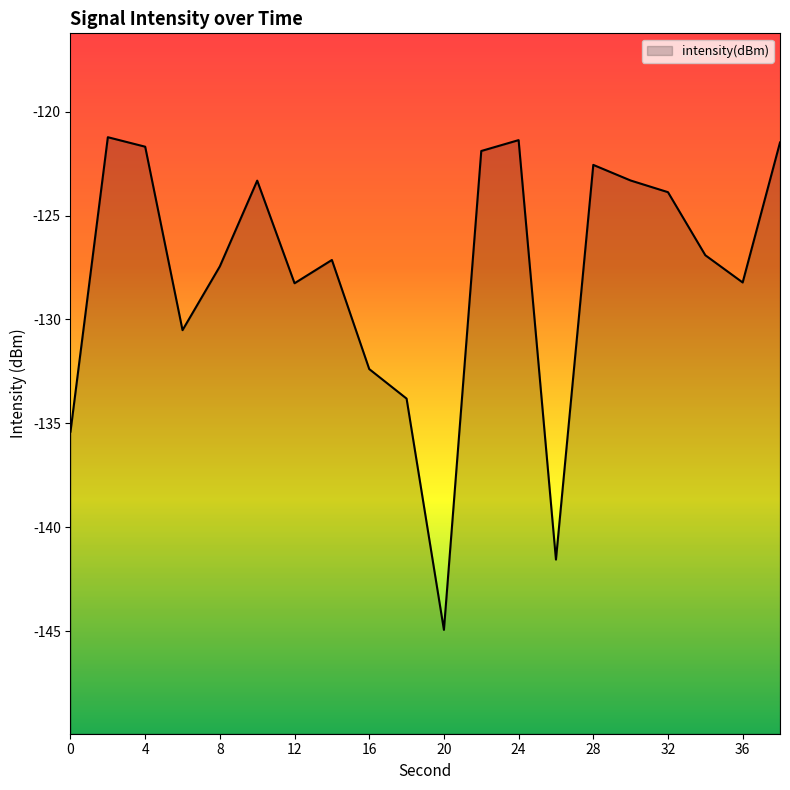

Which label corresponds to the smallest value in the chart?

20